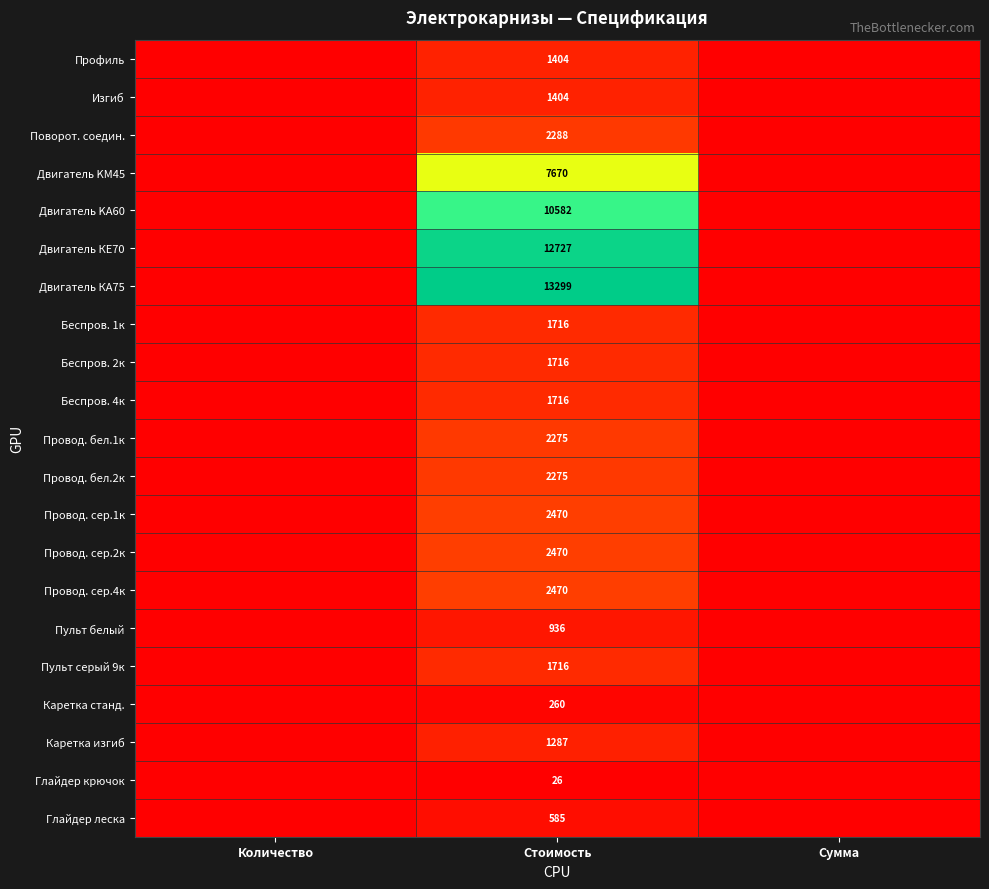

True or false: Каретка изгиб has a value of 2128 at Стоимость.

False